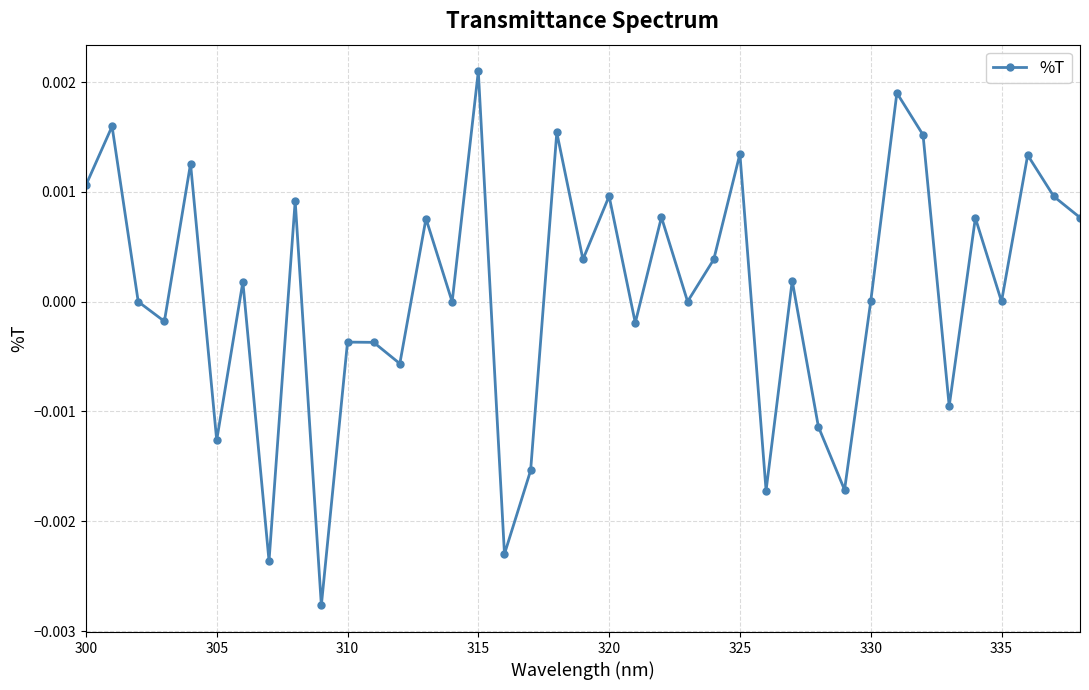

How many data points does each series have?

39